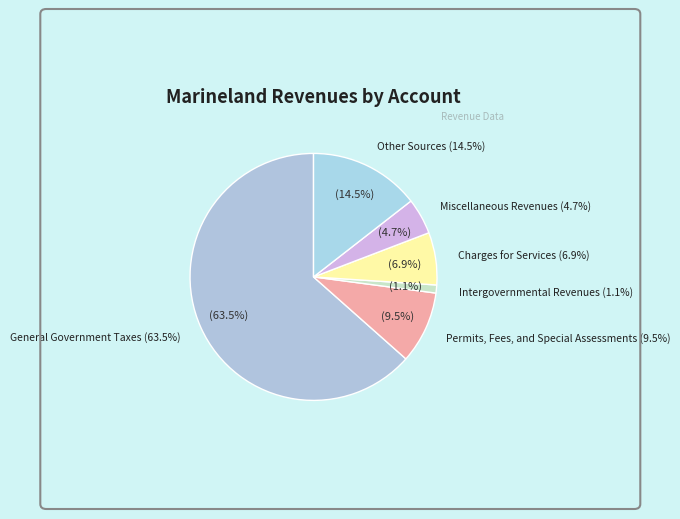

To the nearest percent, what is the combined percentage of Charges for Services and Other Sources?

21%